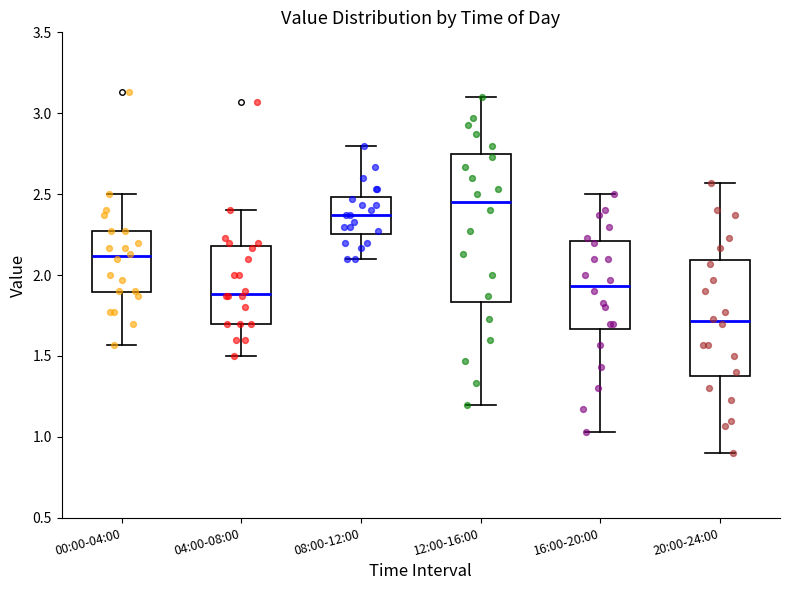

Where does the lower whisker of the box for 00:00-04:00 end on the y-axis? The values are not printed on the chart, so give them approximately, as read against the axis.

1.55